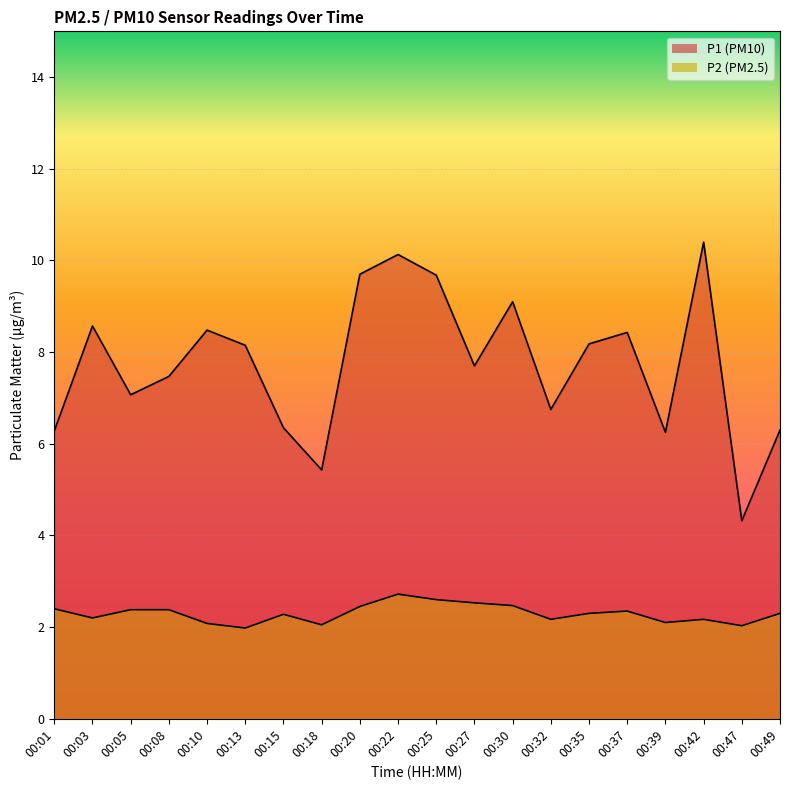

Reading left to right, transcribe all the data shown in this chart.

P1: 00:01=6.3	00:03=8.6	00:05=7.1	00:08=7.5	00:10=8.5	00:13=8.2	00:15=6.3	00:18=5.4	00:20=9.7	00:22=10.1	00:25=9.7	00:27=7.7	00:30=9.1	00:32=6.8	00:35=8.2	00:37=8.4	00:39=6.2	00:42=10.4	00:47=4.3	00:49=6.3
P2: 00:01=2.4	00:03=2.2	00:05=2.4	00:08=2.4	00:10=2.1	00:13=2.0	00:15=2.3	00:18=2.0	00:20=2.5	00:22=2.7	00:25=2.6	00:27=2.5	00:30=2.5	00:32=2.2	00:35=2.3	00:37=2.4	00:39=2.1	00:42=2.2	00:47=2.0	00:49=2.3